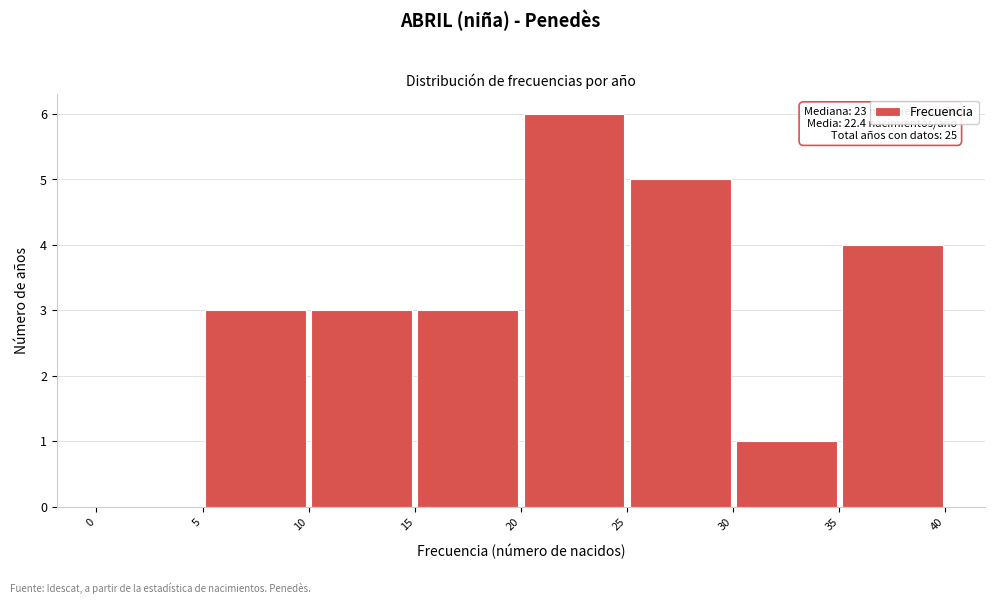

Which range on the x-axis has the tallest bar?

20 to 25